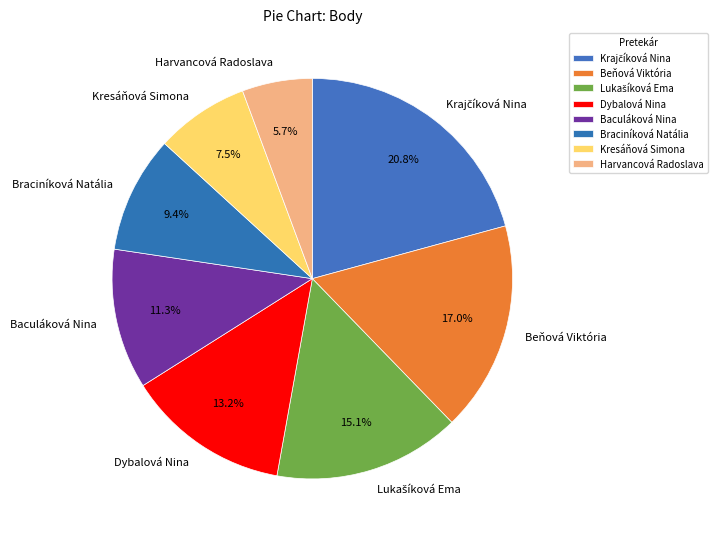

Between Dybalová Nina and Harvancová Radoslava, which is larger?

Dybalová Nina